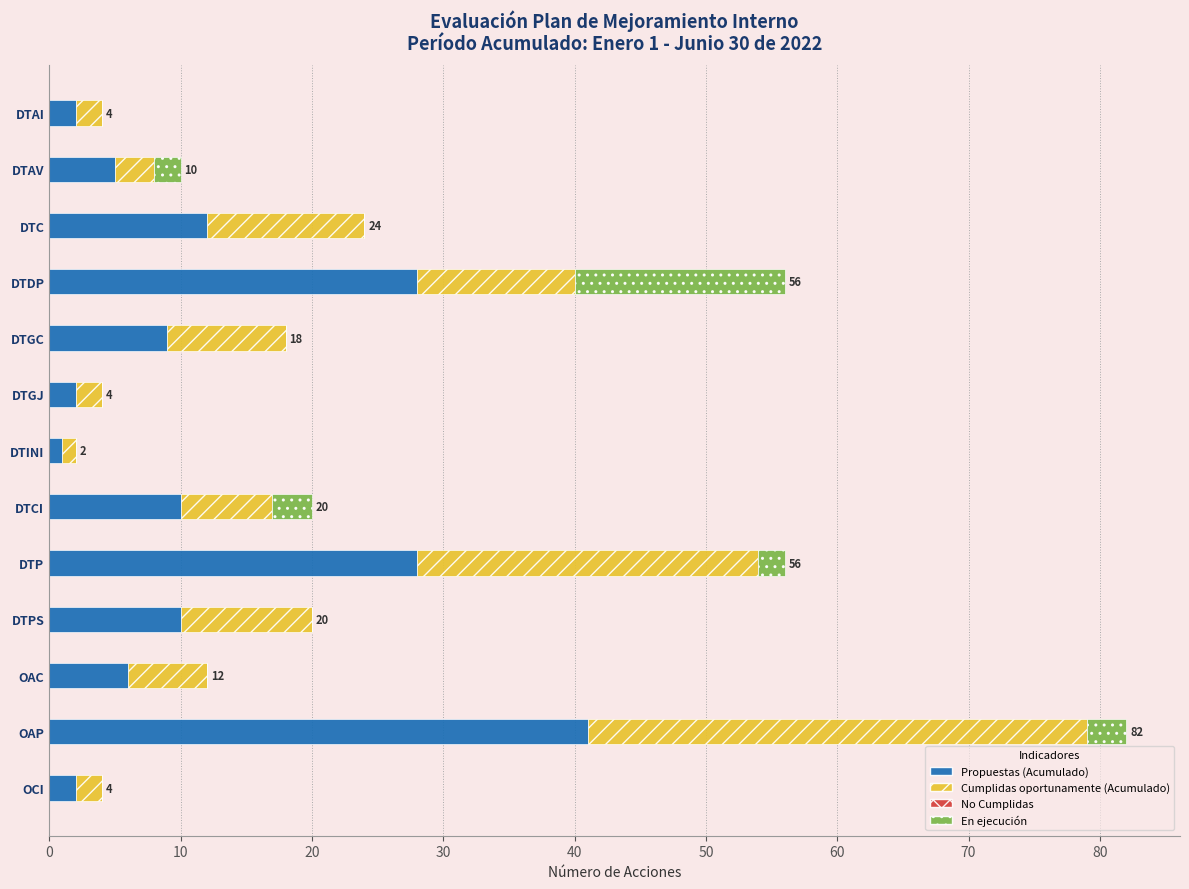

The Propuestas (Acumulado) series shows 2 at OCI. True or false?

True